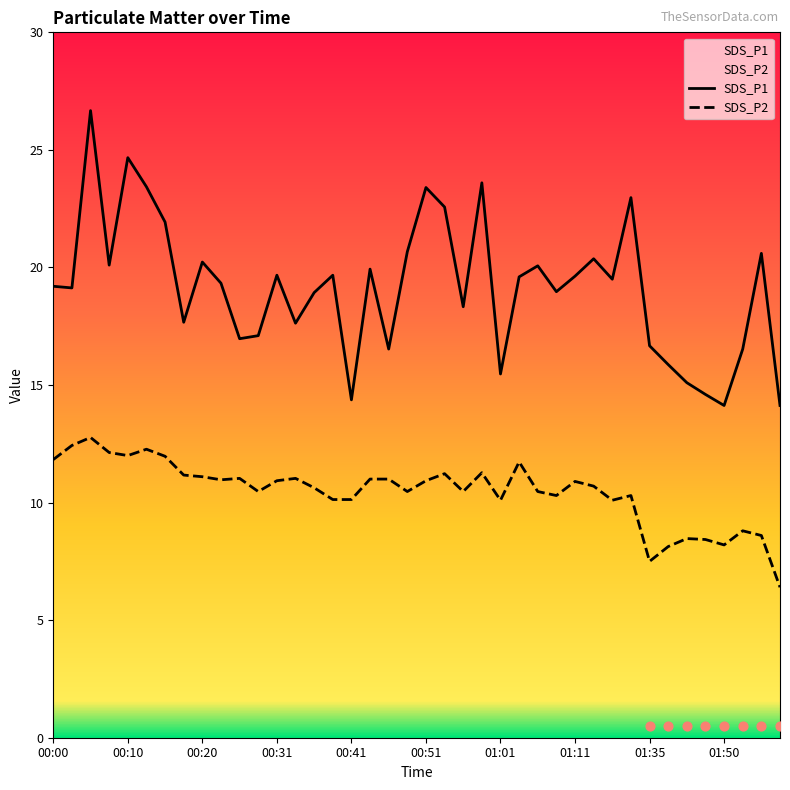

Is the value of SDS_P1 at 00:05 greater than the value of SDS_P2 at 00:07?

Yes